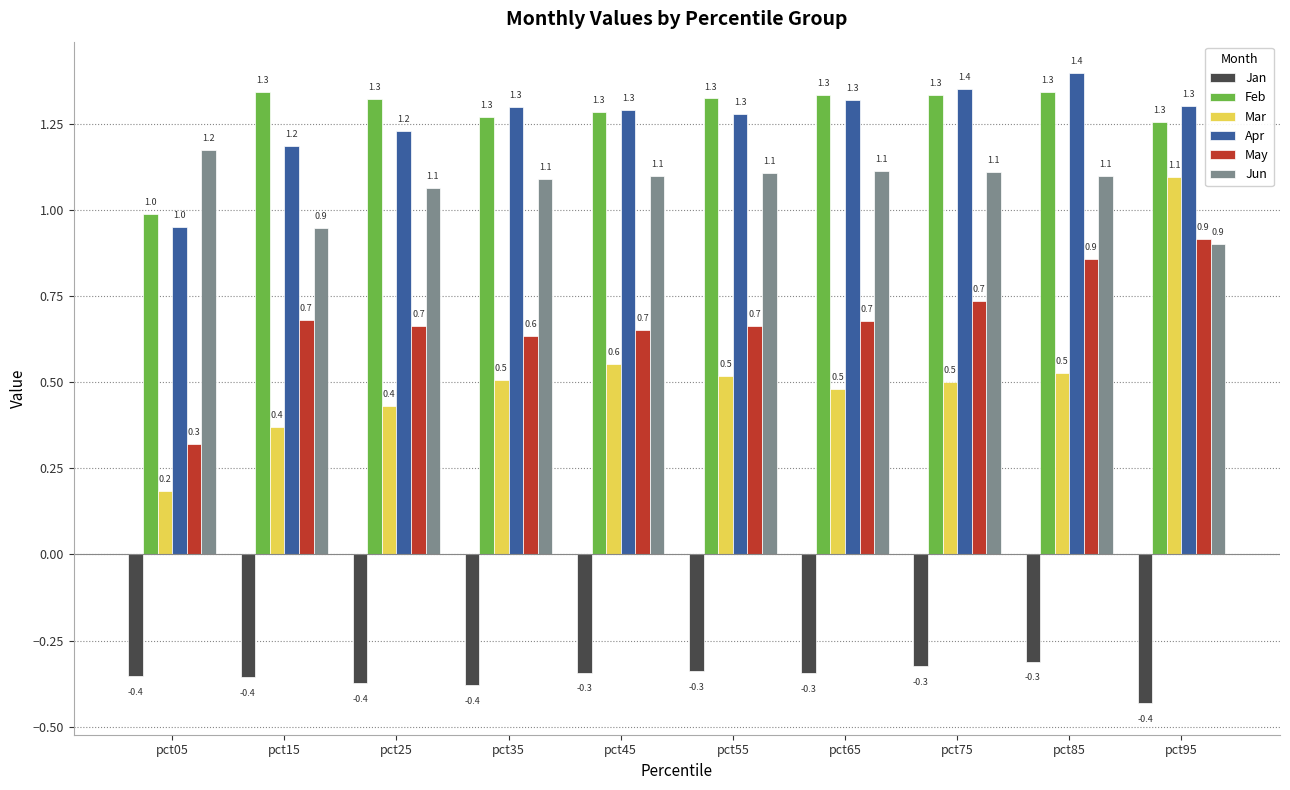

At how many categories does at least one series exceed 0?

10